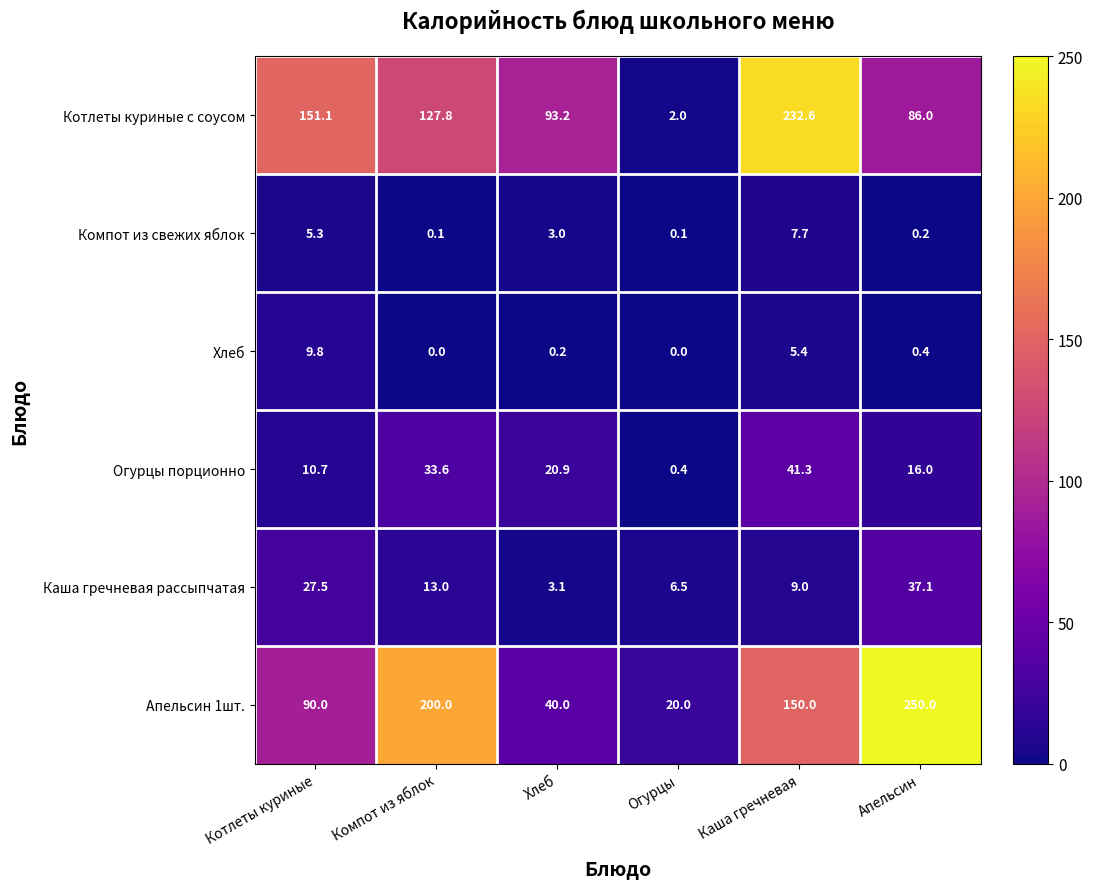

At which label does Огурцы порционно reach its peak?

Каша гречневая